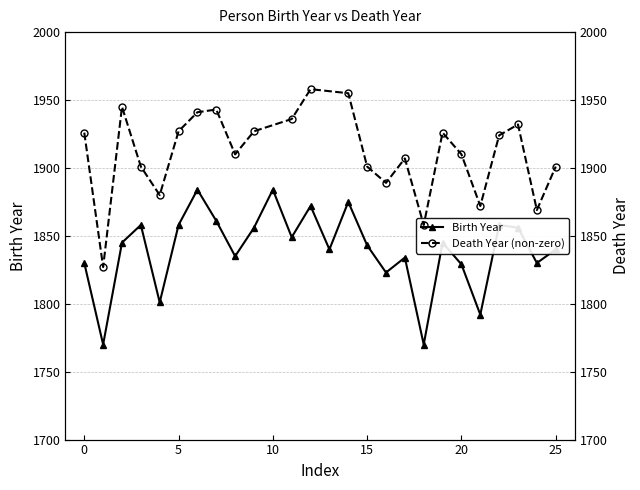

How many interior local valleys does the Birth Year series have?

9